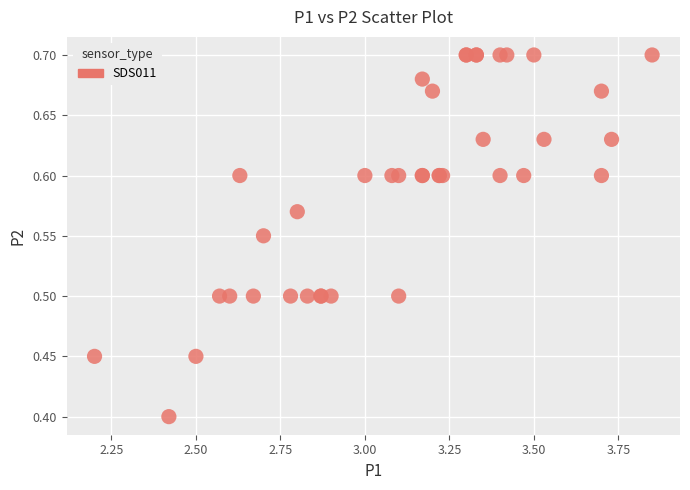

What Y value in the scatter plot is closest to 0?

0.4